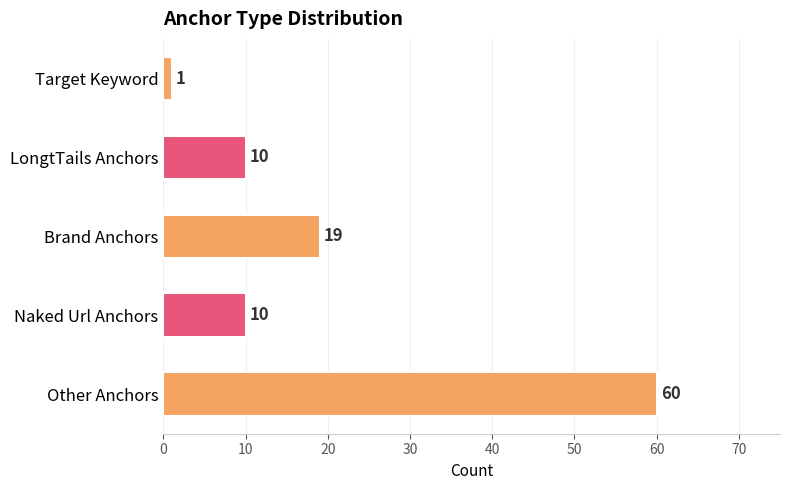

At which label is the value closest to 30?

Brand Anchors